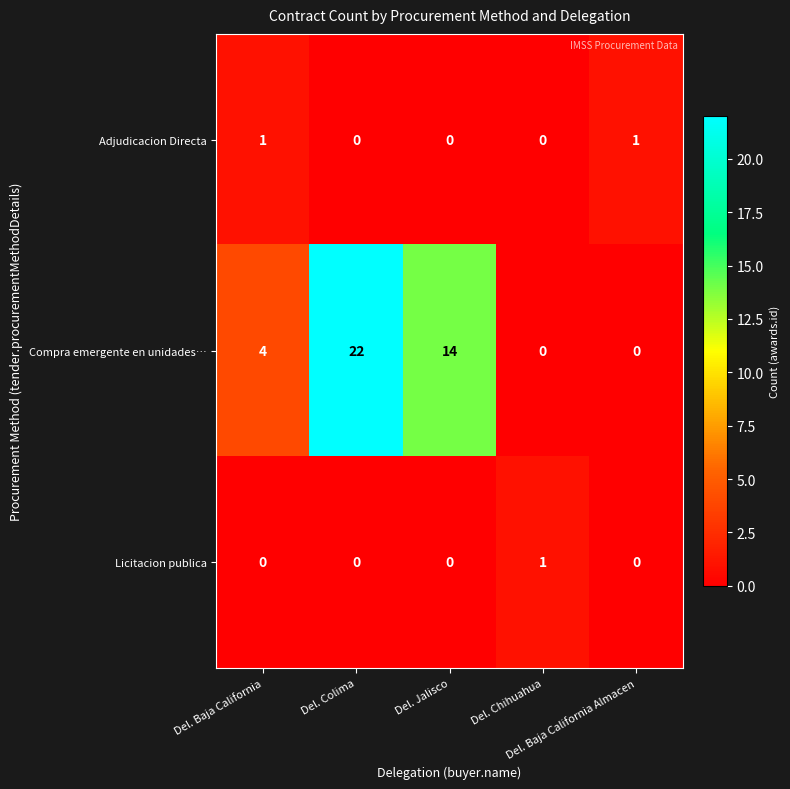

What is the greatest value displayed?

22